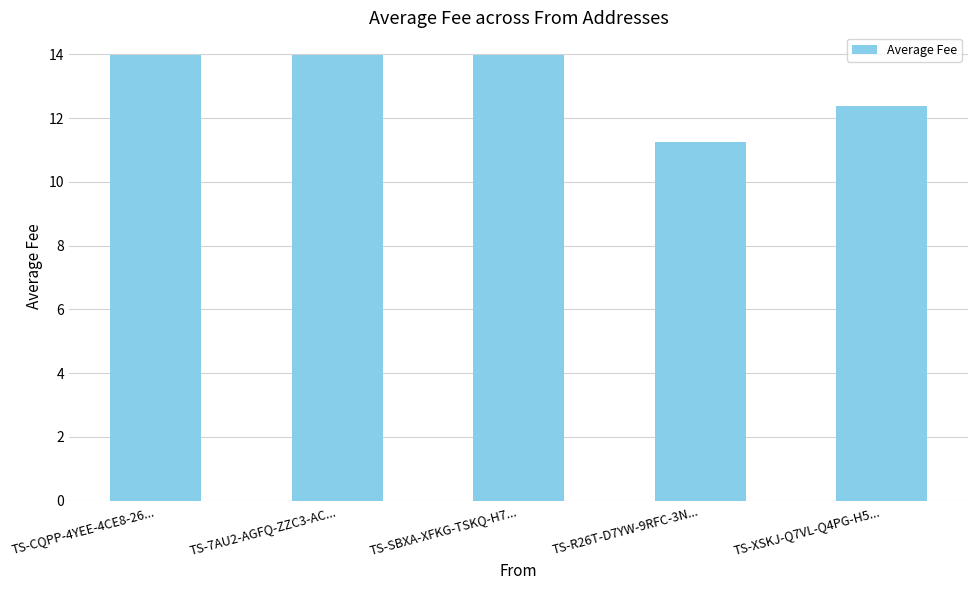

What is the difference between the maximum and minimum values?

2.7